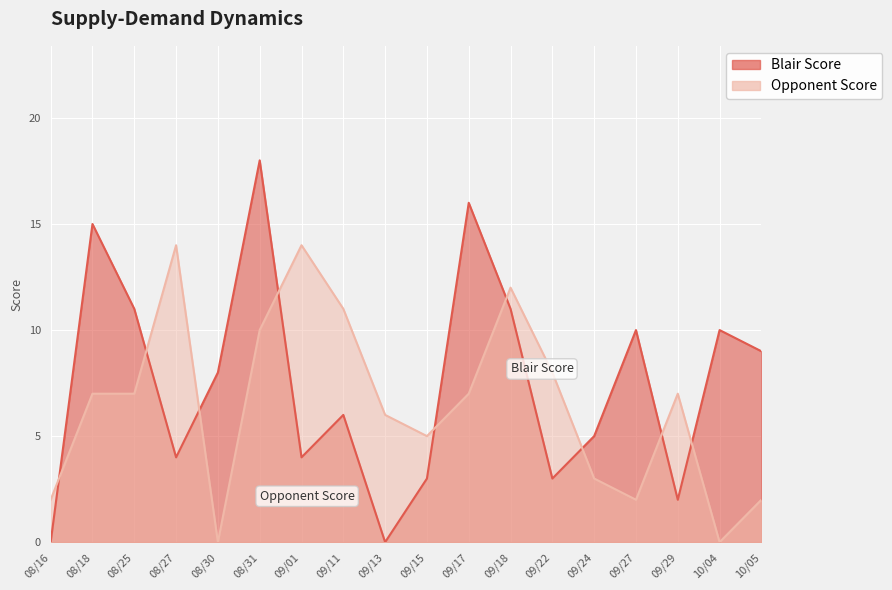

The Opponent Score series shows 10 at 08/31. True or false?

True